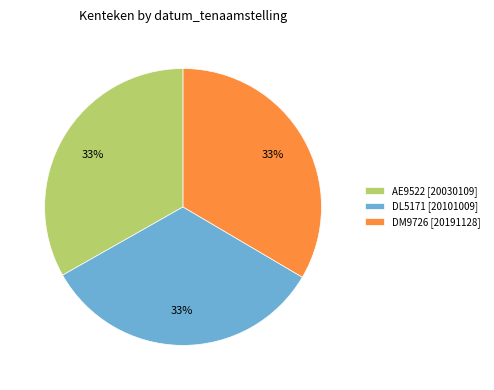

Count the number of slices in the pie.

3